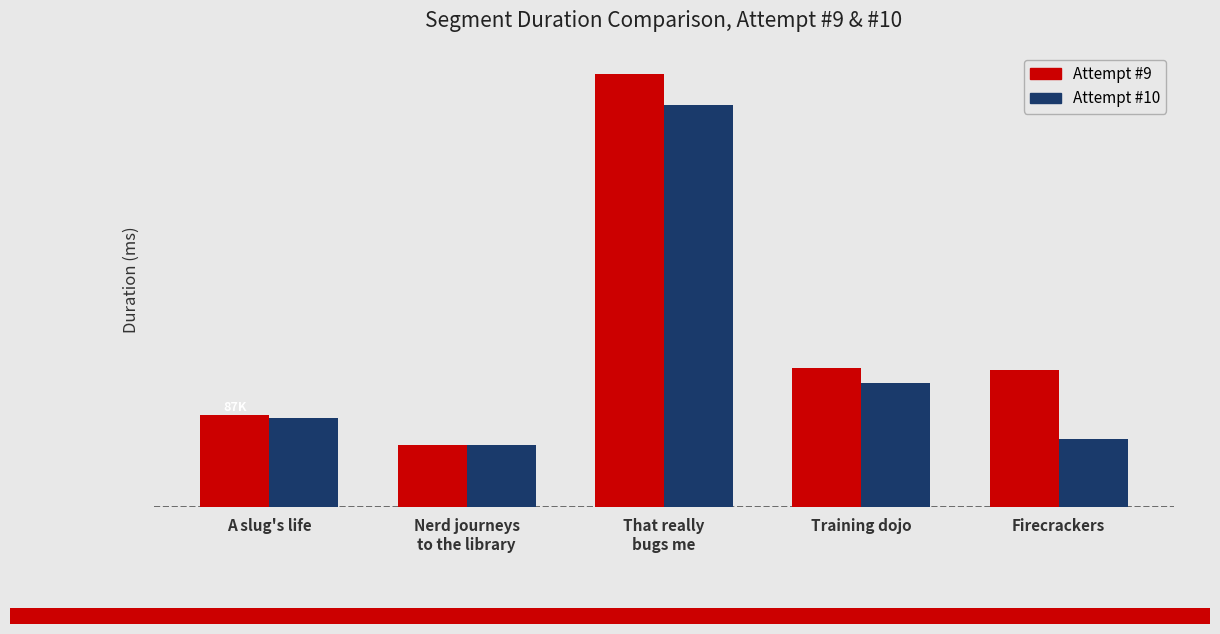

What is the total value across all series at That really
bugs me?

791046